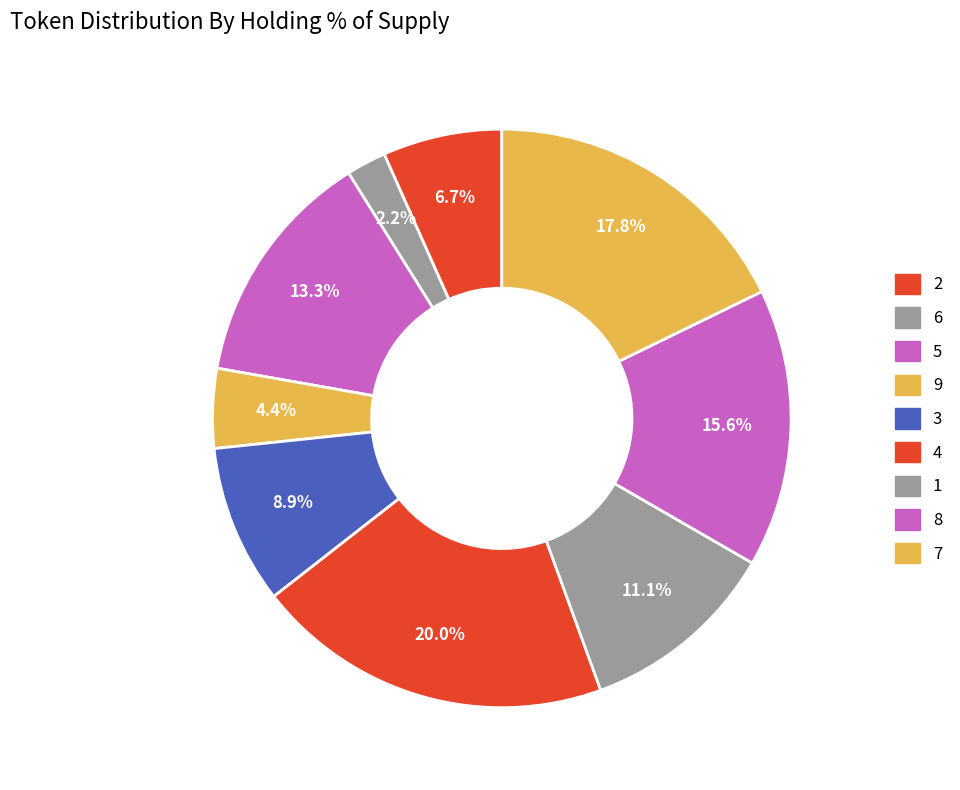

What is the change in value from 5 to 1?

-1